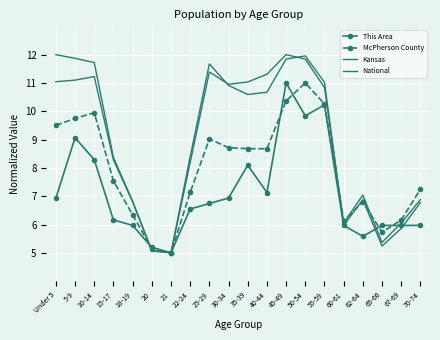

What value does the National series have at 22-24?

8.2